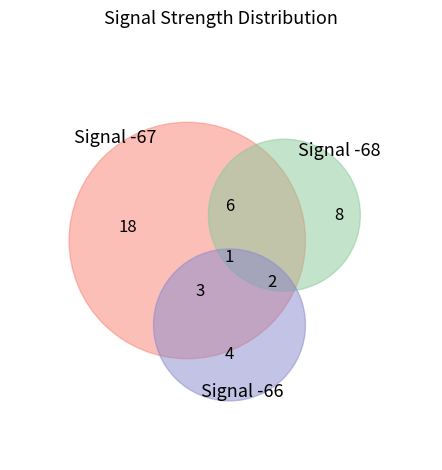

Is 16 the majority of the pie?

No